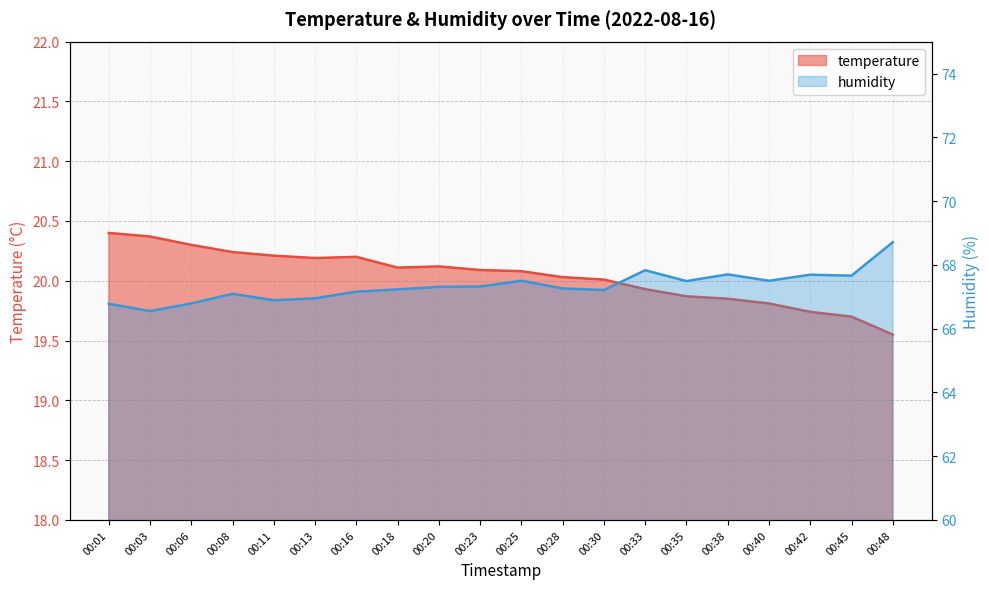

Between 00:16 and 00:48, which series saw the biggest shift?

humidity